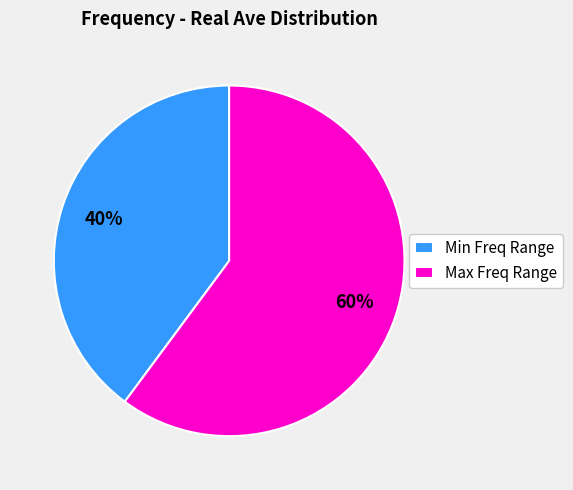

How many segments does this pie chart have?

2